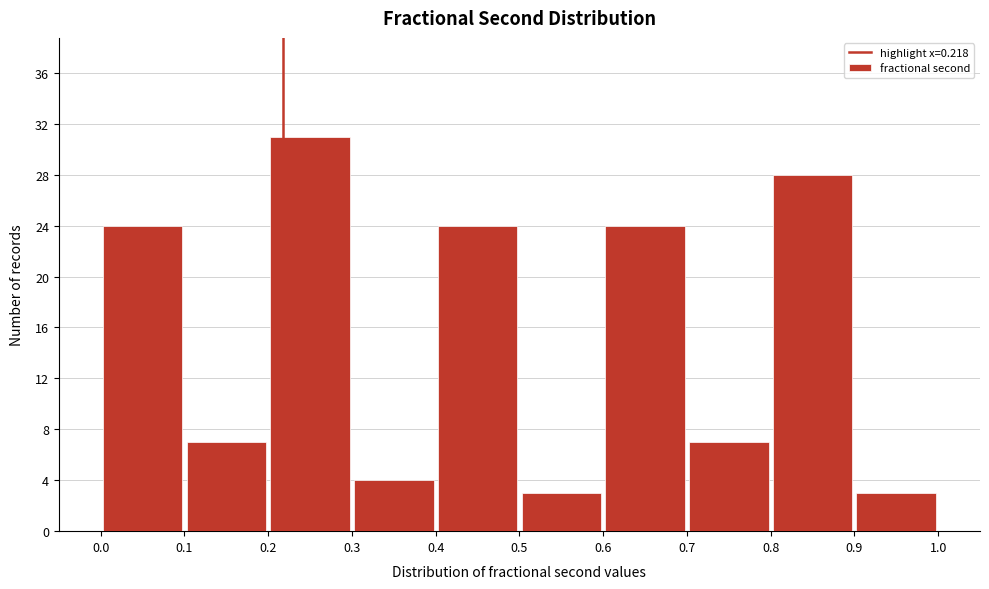

Reading left to right, transcribe this chart: for each bar, give the range it covers on the x-axis and its height. The values are not printed on the chart, so give them approximately, as read against the axis.

0.0 to 0.1: 24
0.1 to 0.2: 7
0.2 to 0.3: 31
0.3 to 0.4: 4
0.4 to 0.5: 24
0.5 to 0.6: 3
0.6 to 0.7: 24
0.7 to 0.8: 7
0.8 to 0.9: 28
0.9 to 1.0: 3